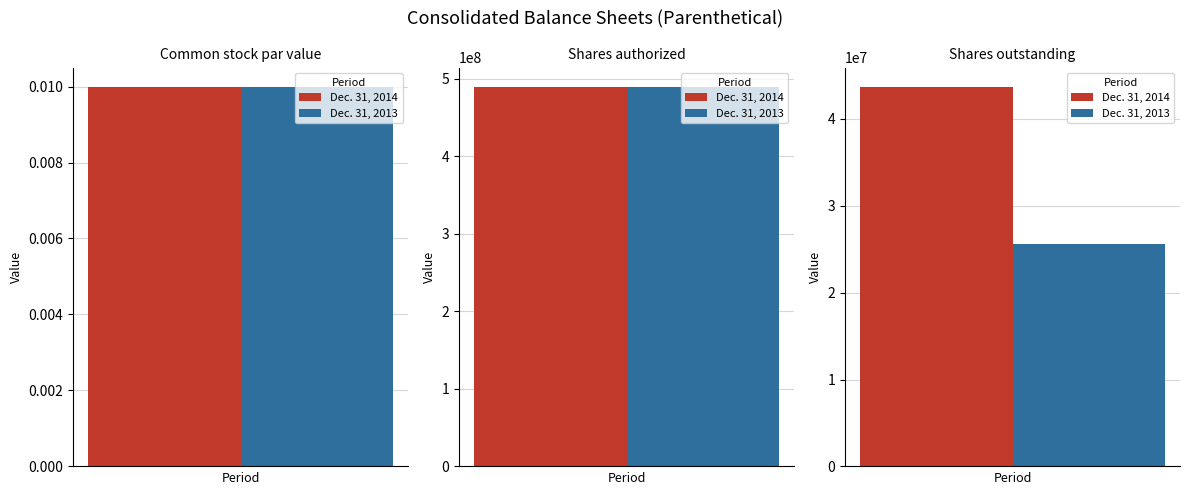

What value does the Dec. 31, 2014 series have at Shares authorized?

490000000.0